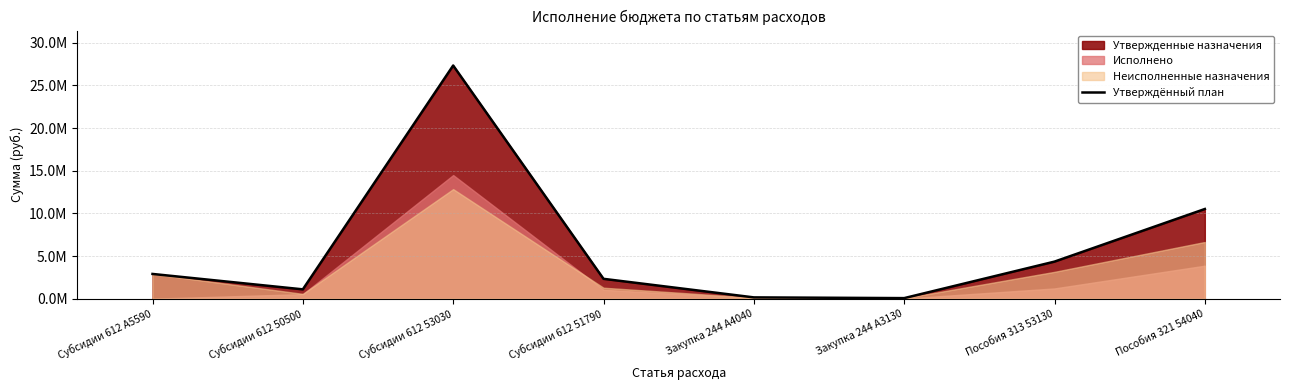

What is the smallest value displayed?

65200